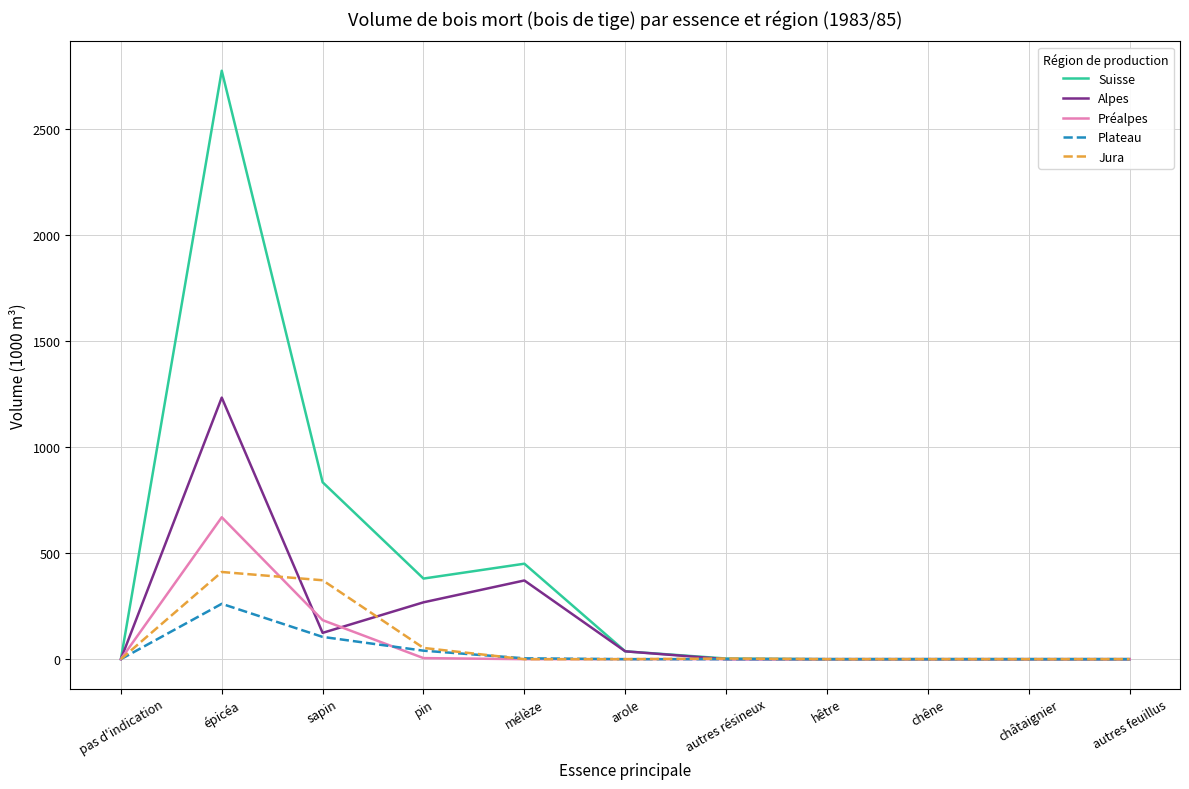

Which series has the largest range (max minus min)?

Suisse